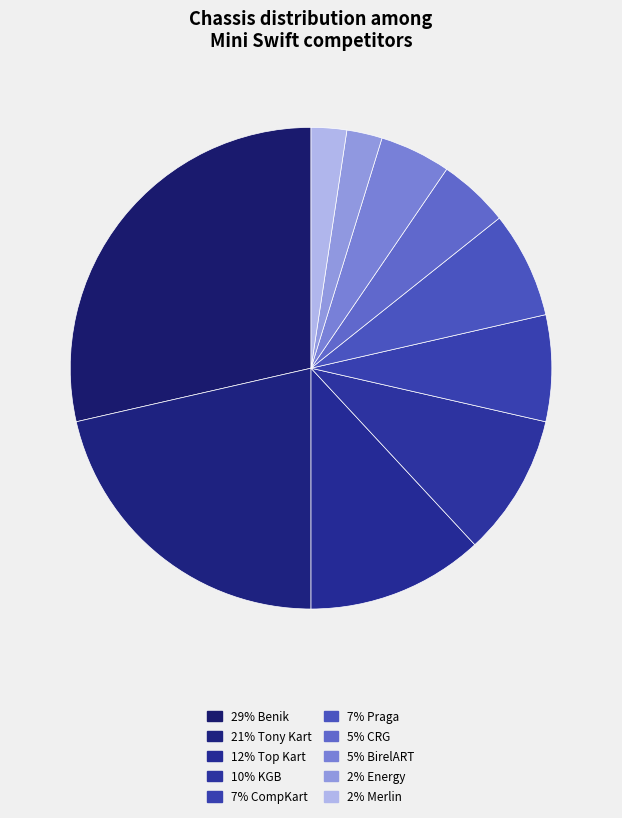

How many segments does this pie chart have?

10